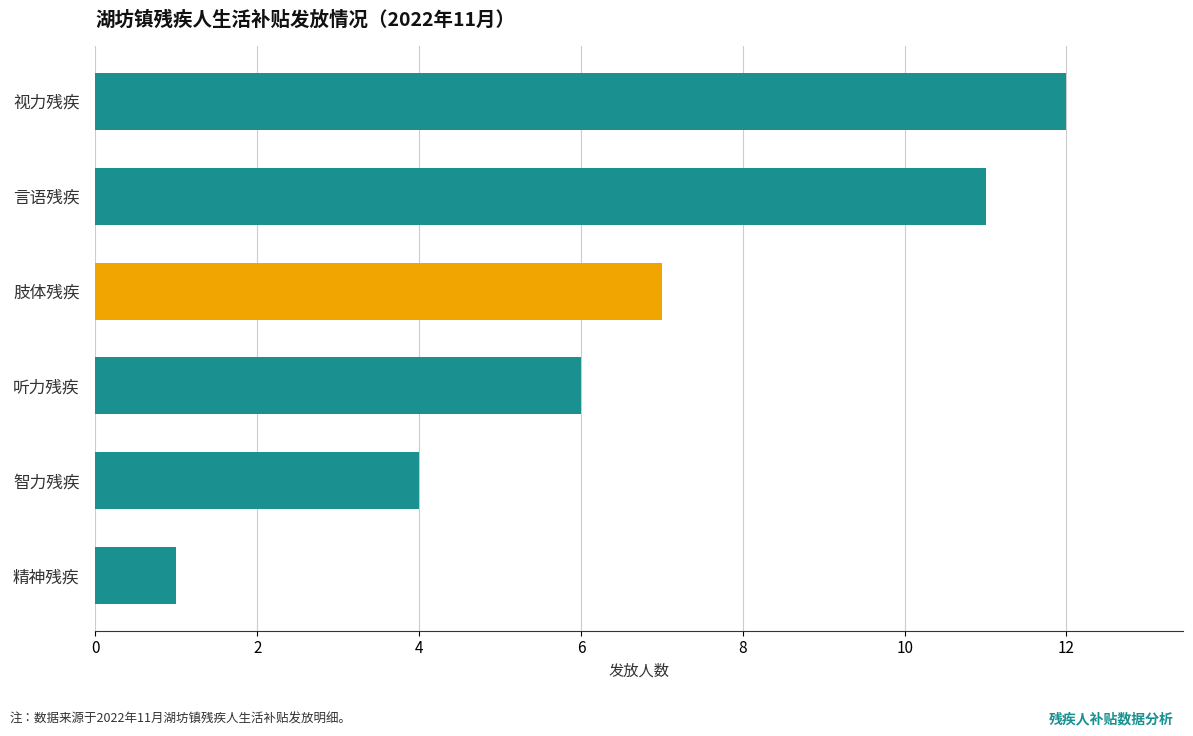

What value does the data have at 视力残疾, to the nearest 10?

10